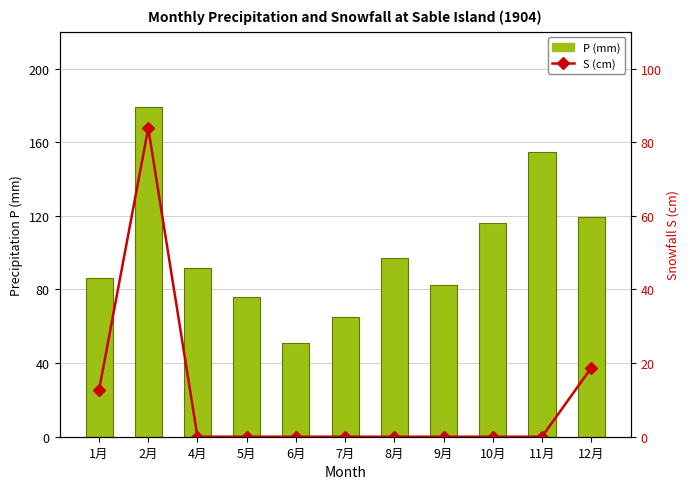

What is the difference between the maximum and minimum values in the S (cm) series?

83.8